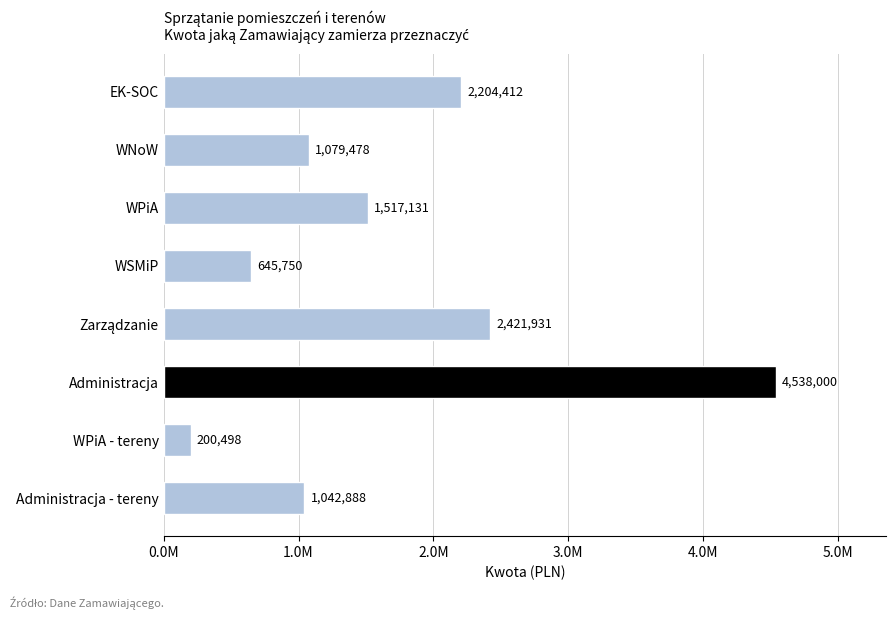

Which label corresponds to the smallest value in the chart?

WPiA - tereny